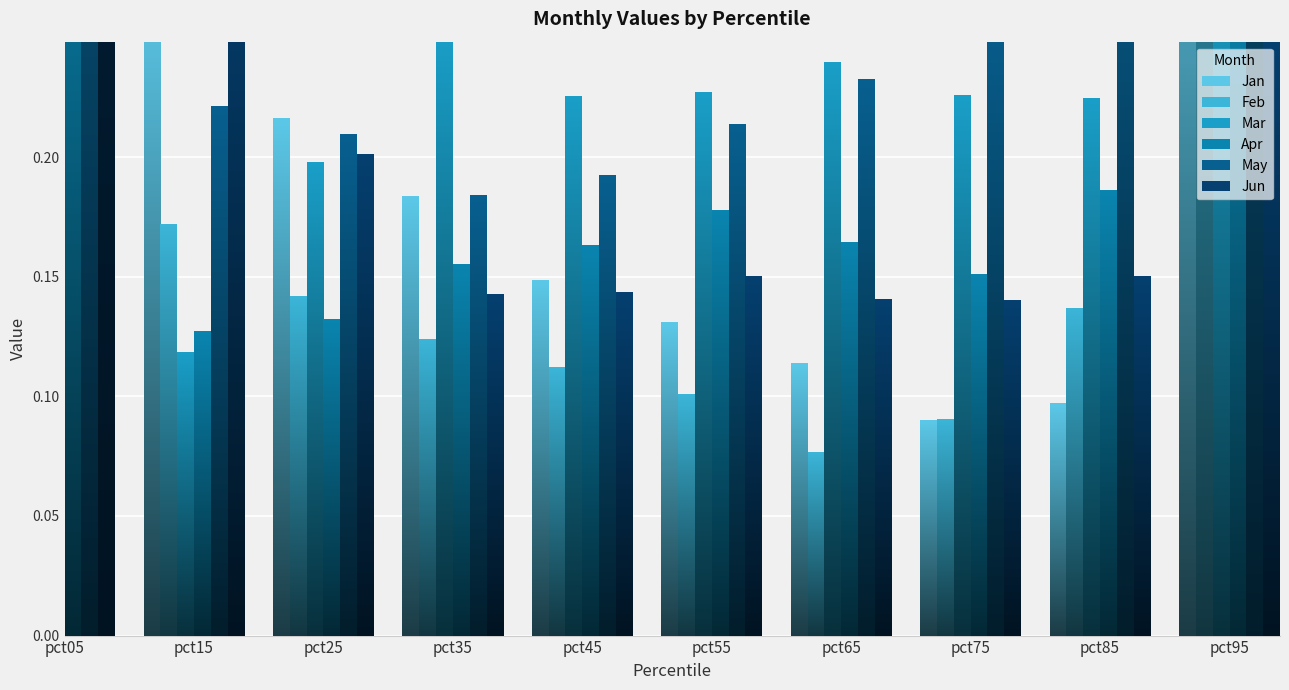

What is the value of the Feb bar at the 8th from the left?

0.1